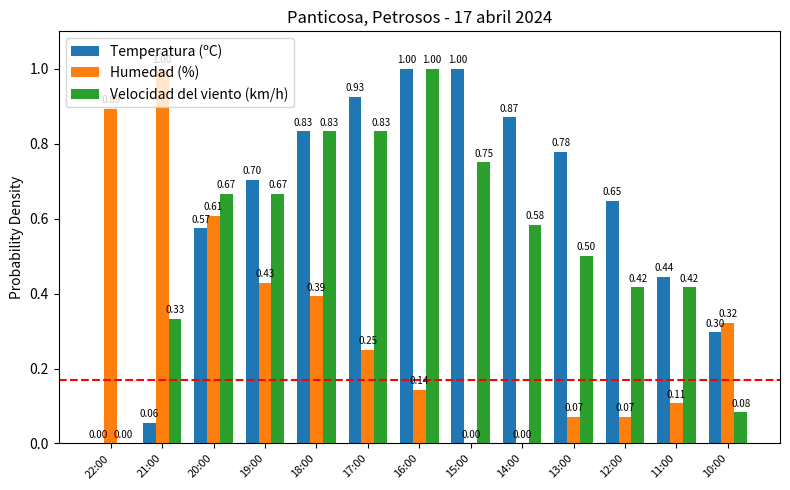

Count the number of categories in the chart.

13